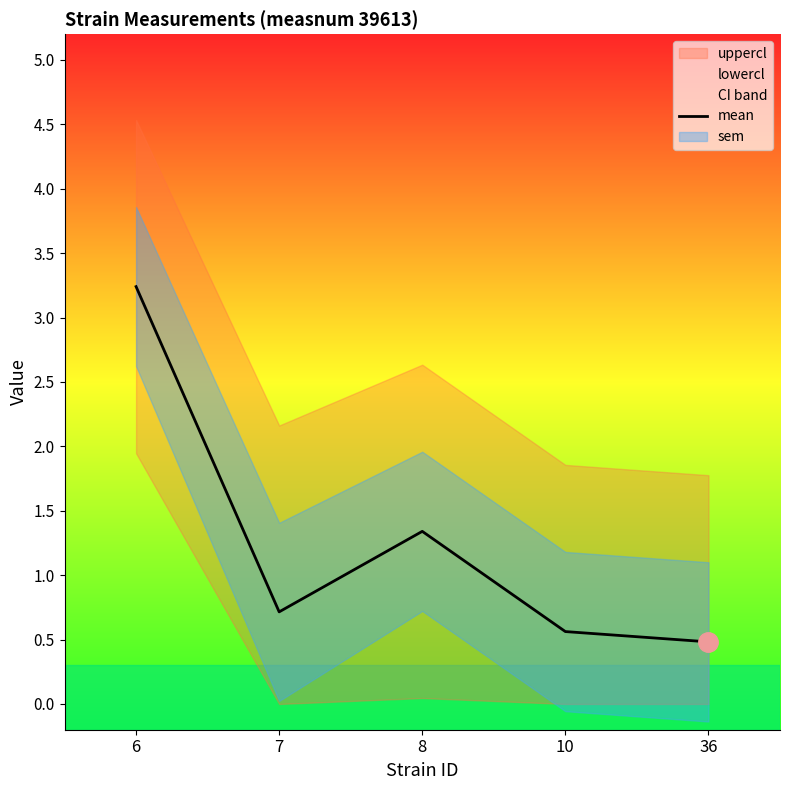

Rank the categories by value from lowest to highest.

36, 10, 7, 8, 6